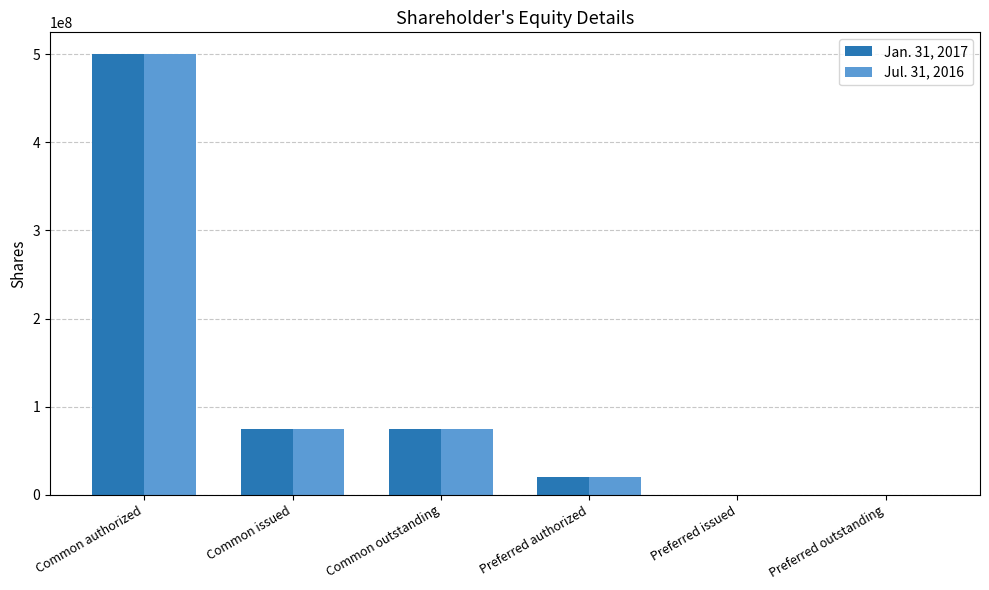

At which label does Jul. 31, 2016 reach its peak?

Common authorized